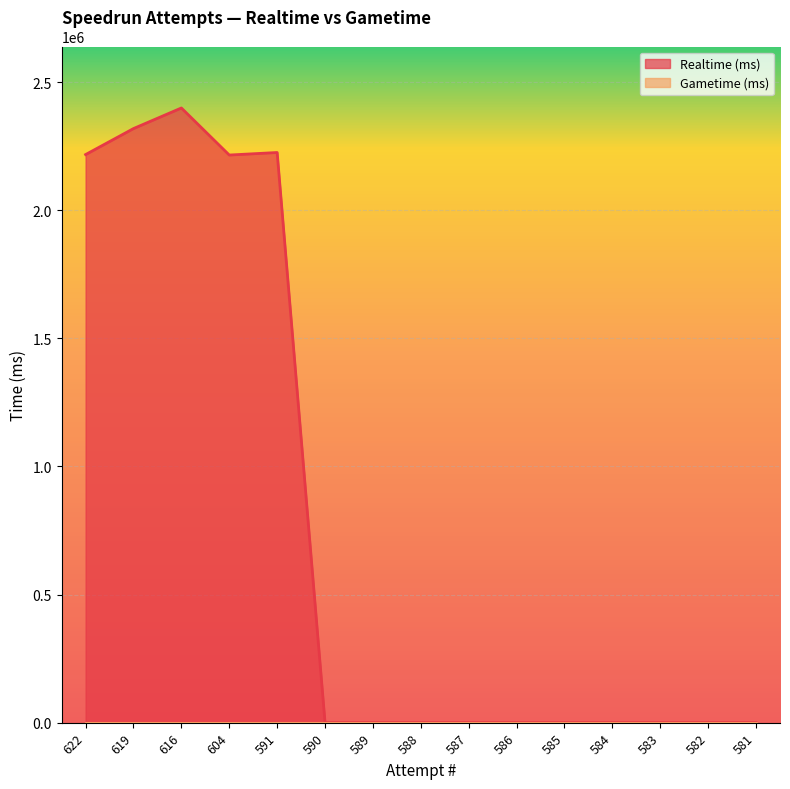

Reading left to right, transcribe all the data shown in this chart.

2216907	2318354	2398696	2215042	2224921	0	0	0	0	0	0	0	0	0	0